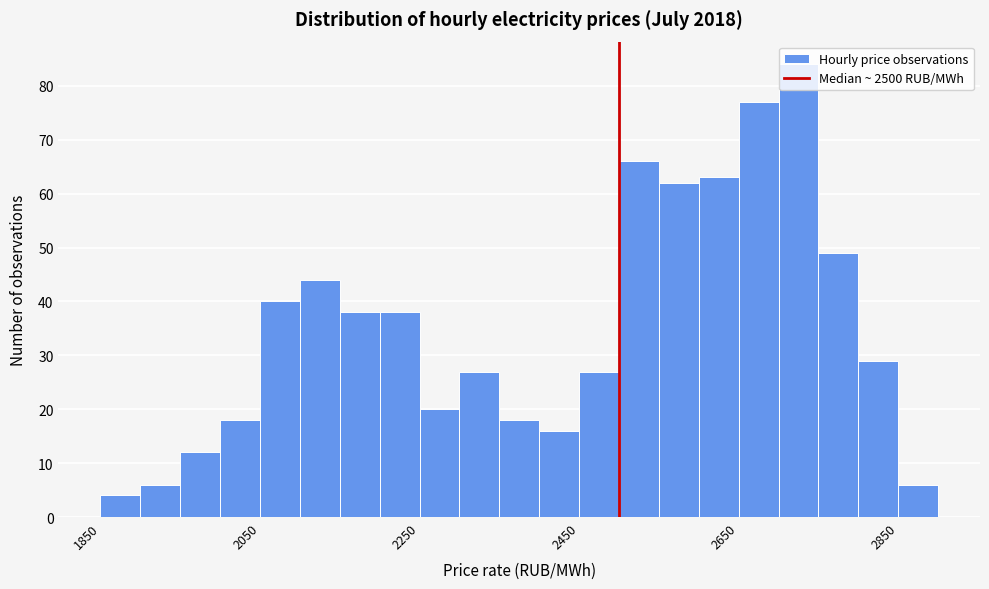

Read against the x-axis, roughly where is the centre of the tallest bar?

2720